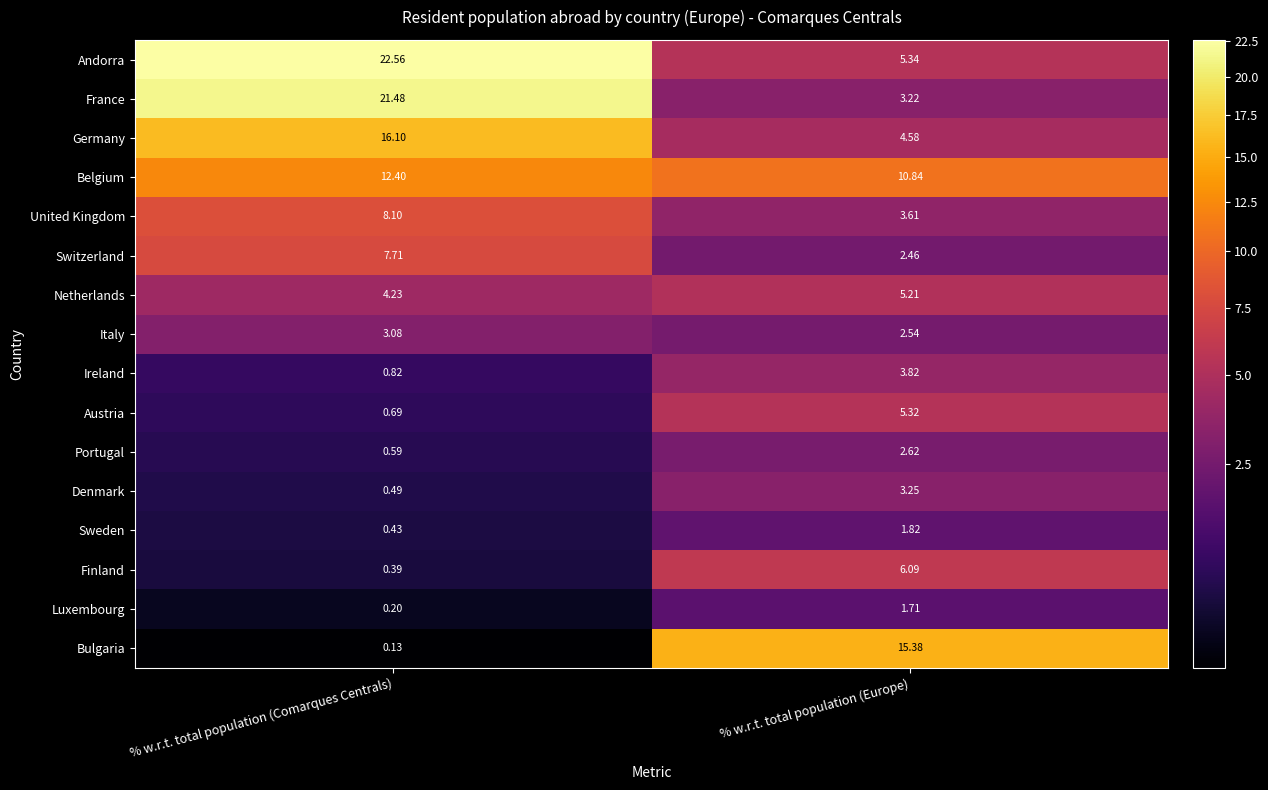

Rank the series by their maximum value, from lowest to highest.

Luxembourg, Sweden, Portugal, Italy, Denmark, Ireland, Netherlands, Austria, Finland, Switzerland, United Kingdom, Belgium, Bulgaria, Germany, France, Andorra